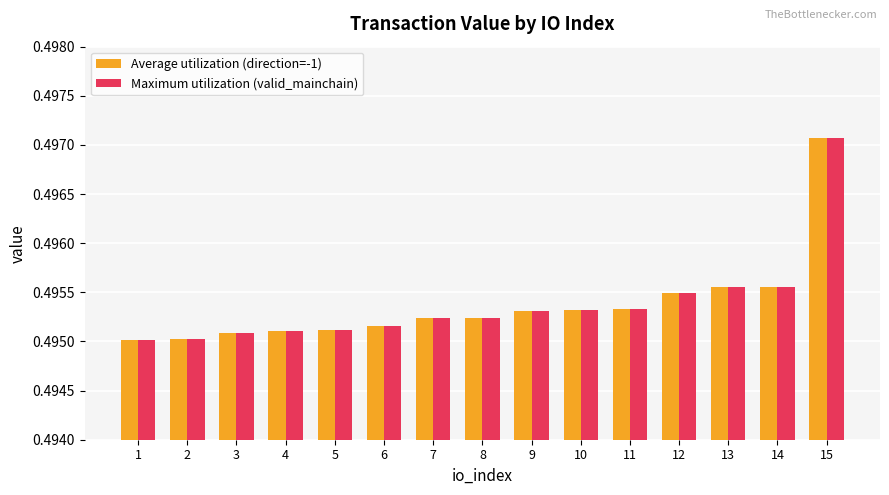

How many Maximum utilization (valid_mainchain) values are between 0 and 1?

15